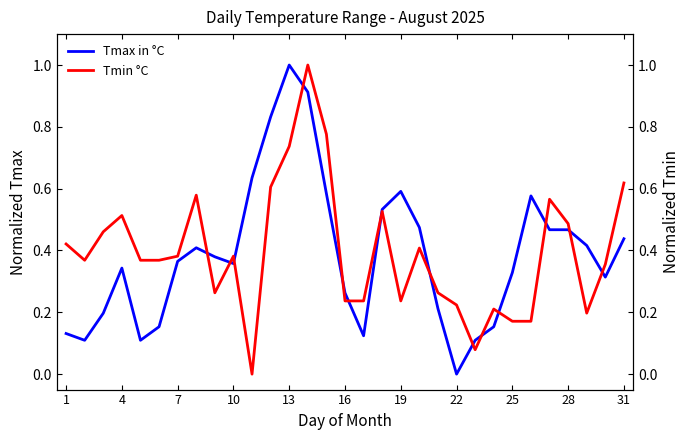

Does the chart display data point markers on the line(s)?

No